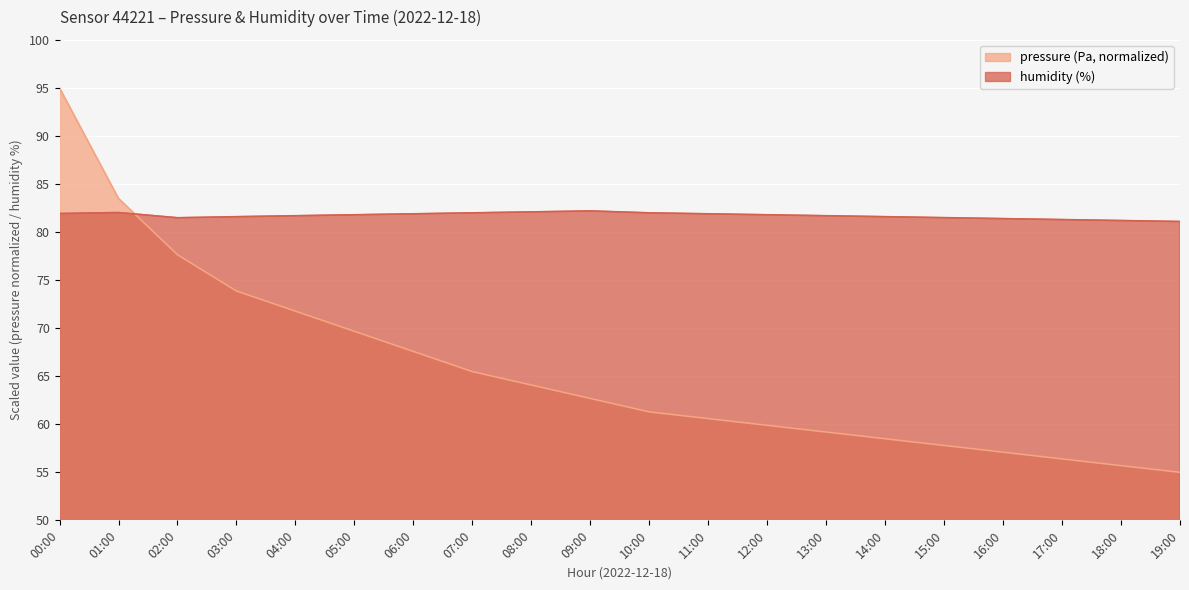

List the series in order of their overall mean, highest first.

humidity, pressure